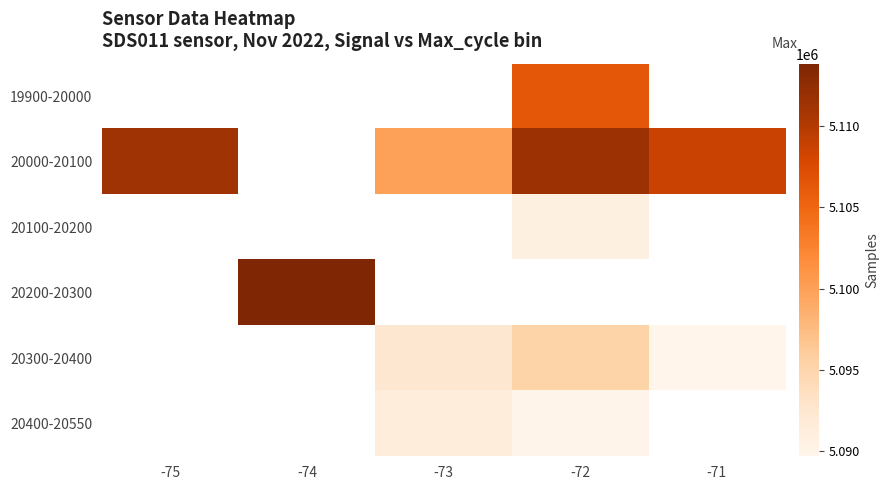

At which category does the chart reach its peak across all series?

-74